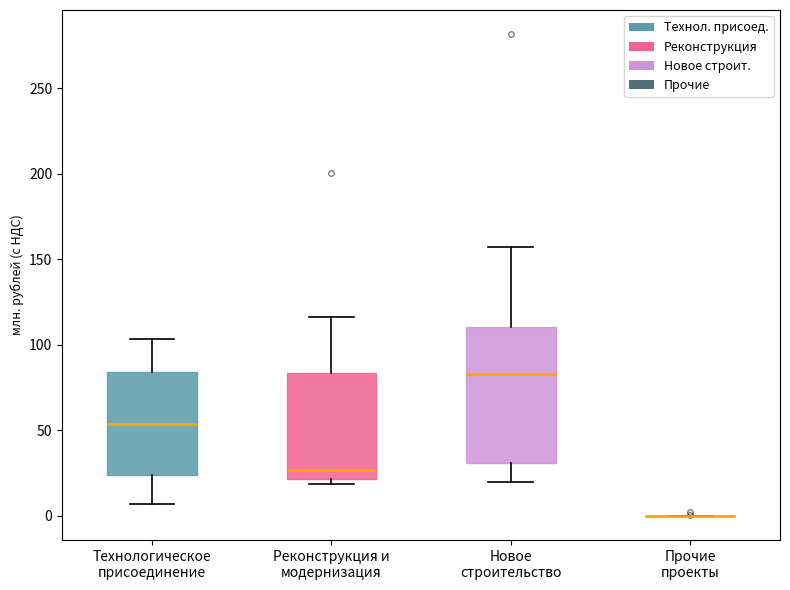

Reading left to right, transcribe this box plot: for each box, give where its median line is, the range the box spans, and where its two whiskers end, as read against the y-axis. The values are not printed on the chart, so give them approximately, as read against the axis.

Технологическое присоединение: median 55, box 25 to 85, whiskers 5 to 105
Реконструкция и модернизация: median 25, box 20 to 85, whiskers 20 (just below the box's lower edge) to 115
Новое строительство: median 85, box 30 to 110, whiskers 20 to 155
Прочие проекты: box collapsed to a line at 0, whiskers 0 to 0